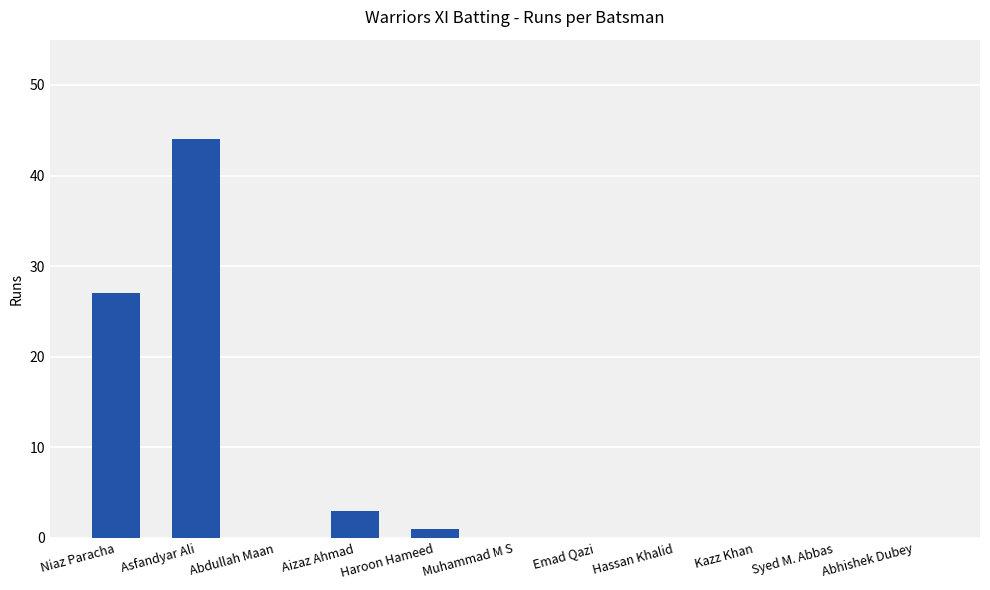

Which has a higher value, Asfandyar Ali or Syed M. Abbas?

Asfandyar Ali